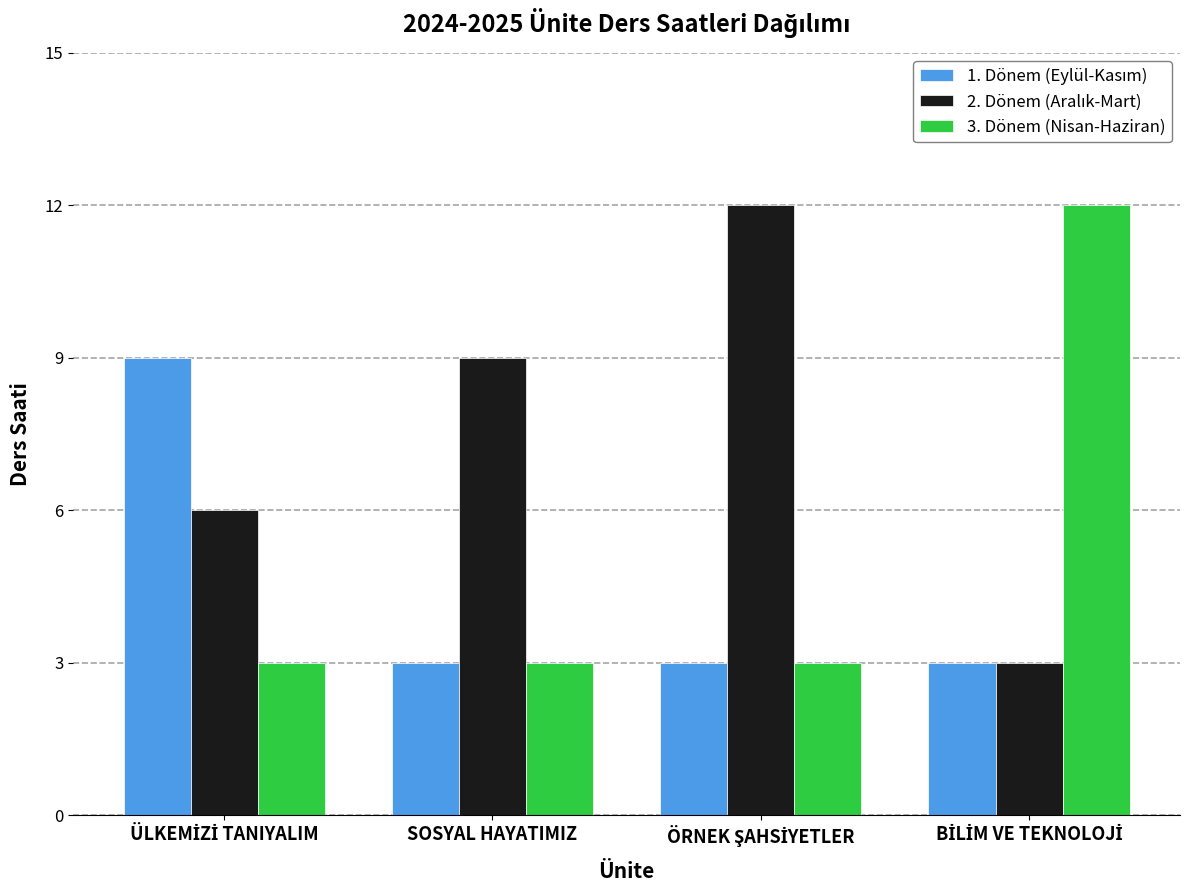

What is the difference between the second highest and minimum values in the 2. Dönem (Aralık-Mart) series?

6